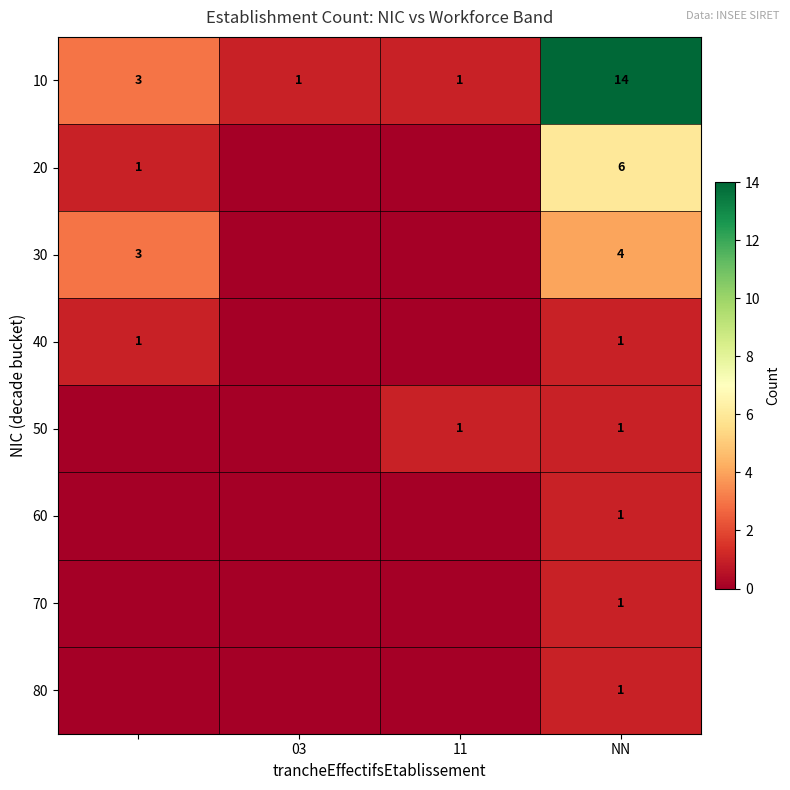

The value of 30 at NN is 1. True or false?

False